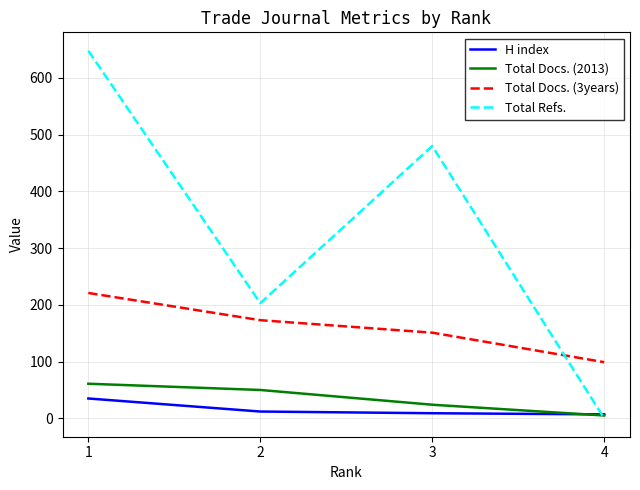

Does the chart display data point markers on the line(s)?

No